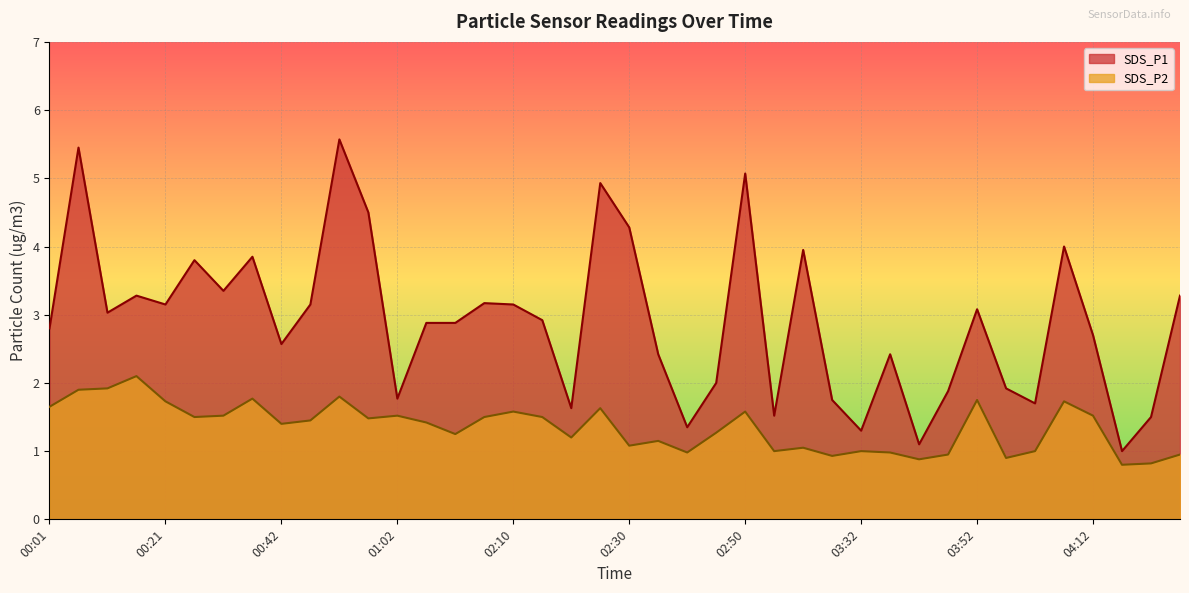

Reading left to right, extract all data points from this chart.

SDS_P1: 00:01=2.8	00:06=5.5	00:11=3.0	00:16=3.3	00:21=3.1	00:26=3.8	00:32=3.4	00:37=3.9	00:42=2.6	00:47=3.1	00:52=5.6	00:57=4.5	01:02=1.8	01:28=2.9	01:59=2.9	02:04=3.2	02:10=3.1	02:15=2.9	02:20=1.6	02:25=4.9	02:30=4.3	02:35=2.4	02:40=1.4	02:45=2.0	02:50=5.1	02:55=1.5	03:00=4.0	03:27=1.8	03:32=1.3	03:37=2.4	03:42=1.1	03:47=1.9	03:52=3.1	03:57=1.9	04:02=1.7	04:07=4.0	04:12=2.7	04:17=1.0	04:22=1.5	04:27=3.3
SDS_P2: 00:01=1.6	00:06=1.9	00:11=1.9	00:16=2.1	00:21=1.7	00:26=1.5	00:32=1.5	00:37=1.8	00:42=1.4	00:47=1.4	00:52=1.8	00:57=1.5	01:02=1.5	01:28=1.4	01:59=1.2	02:04=1.5	02:10=1.6	02:15=1.5	02:20=1.2	02:25=1.6	02:30=1.1	02:35=1.1	02:40=1.0	02:45=1.3	02:50=1.6	02:55=1.0	03:00=1.1	03:27=0.9	03:32=1.0	03:37=1.0	03:42=0.9	03:47=0.9	03:52=1.8	03:57=0.9	04:02=1.0	04:07=1.7	04:12=1.5	04:17=0.8	04:22=0.8	04:27=0.9